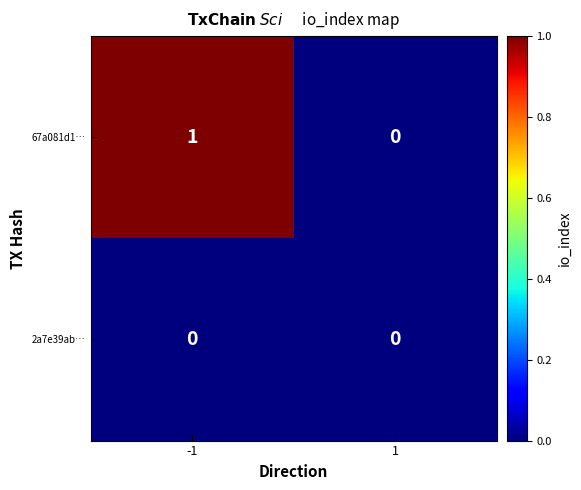

Which series has the largest total across all categories?

67a081d1…